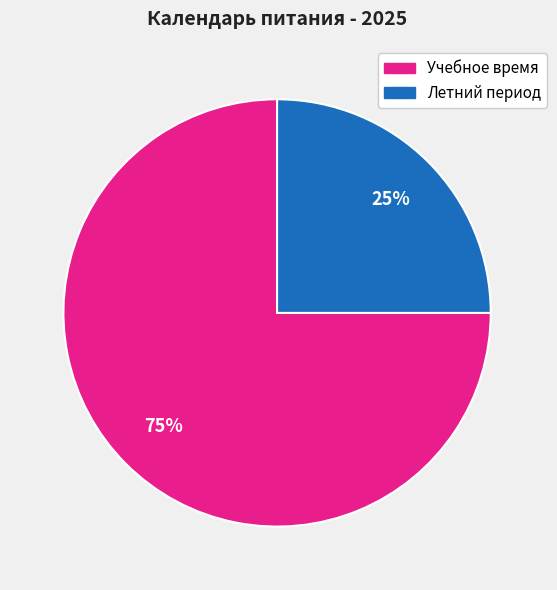

Does any single category account for the majority?

Yes